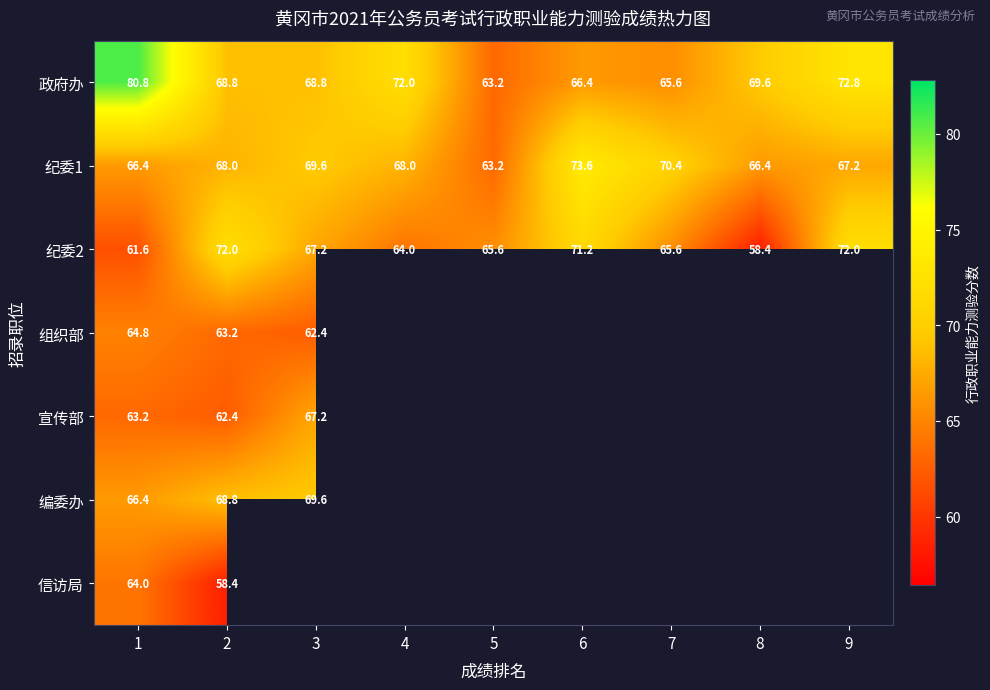

The 政府办 series shows 21.5 at 2. True or false?

False